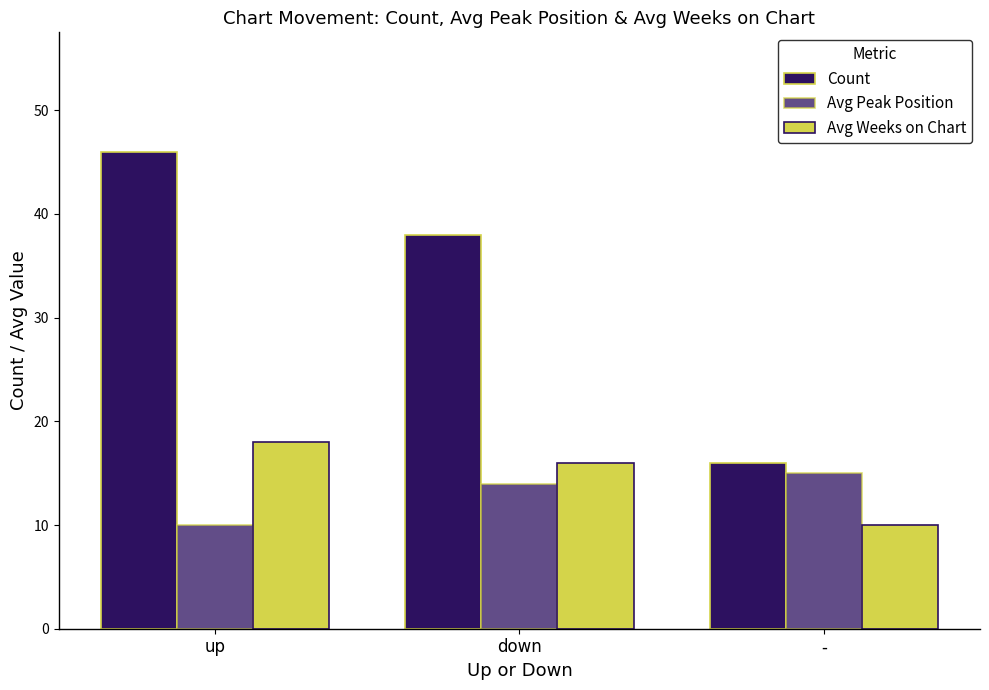

Rank the series at down from highest to lowest value.

Count, Avg Weeks on Chart, Avg Peak Position